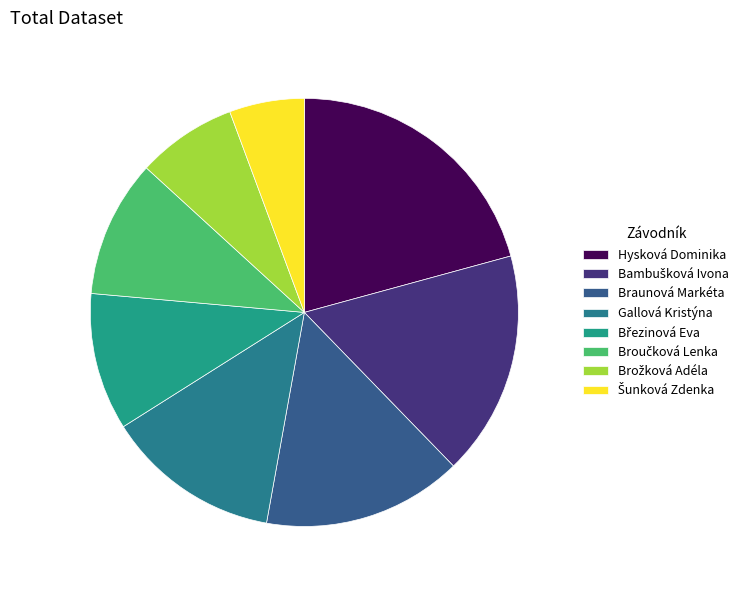

True or false: Broučková Lenka accounts for 17% of the total.

False